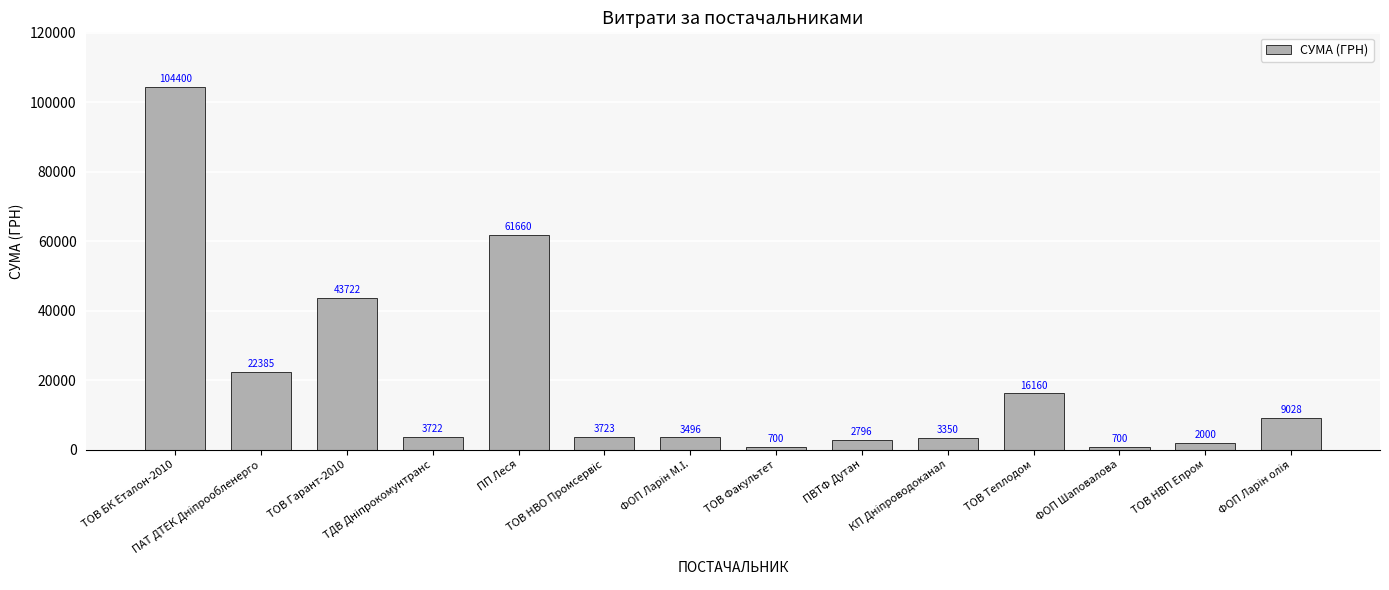

Are the bars horizontal?

No